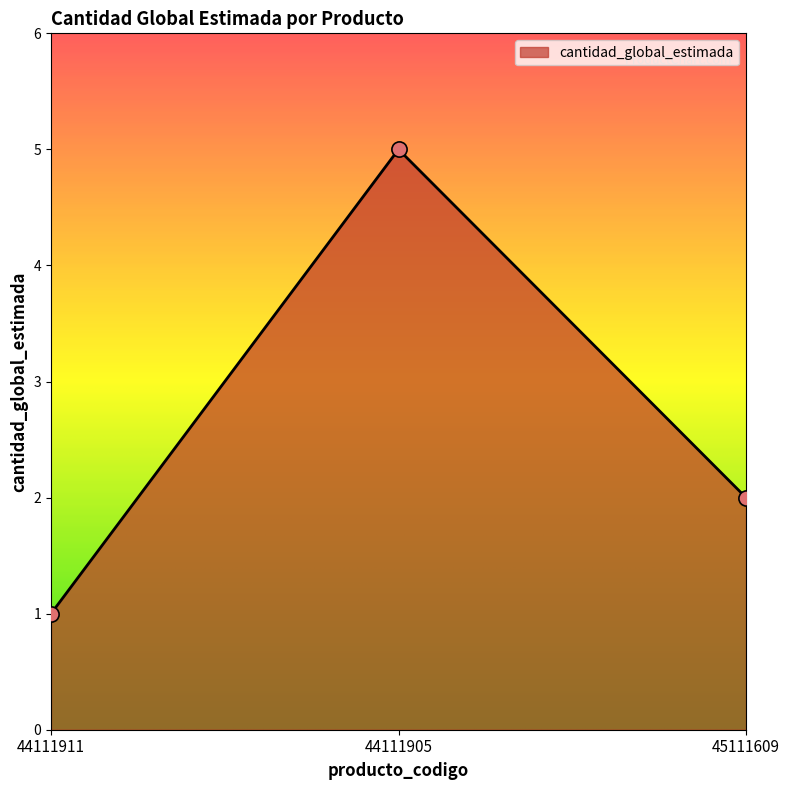

Which has a higher value, 45111609 or 44111905?

44111905